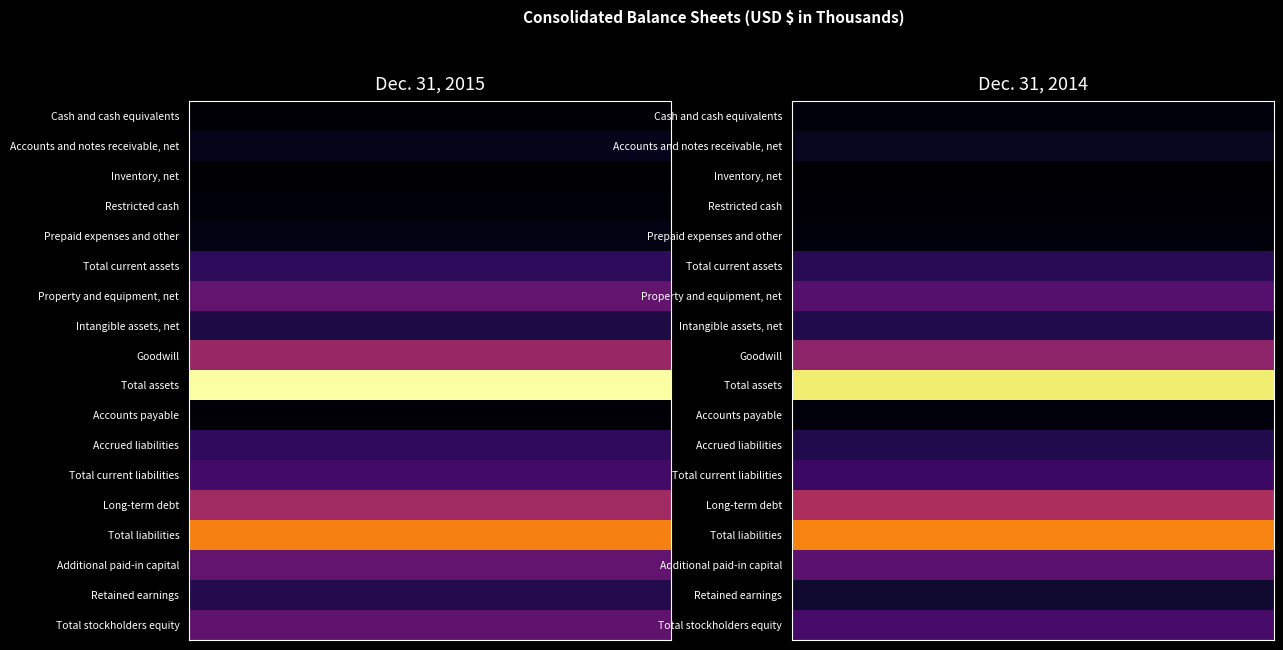

Which series changed the most between 0 and 1?

Total stockholders equity